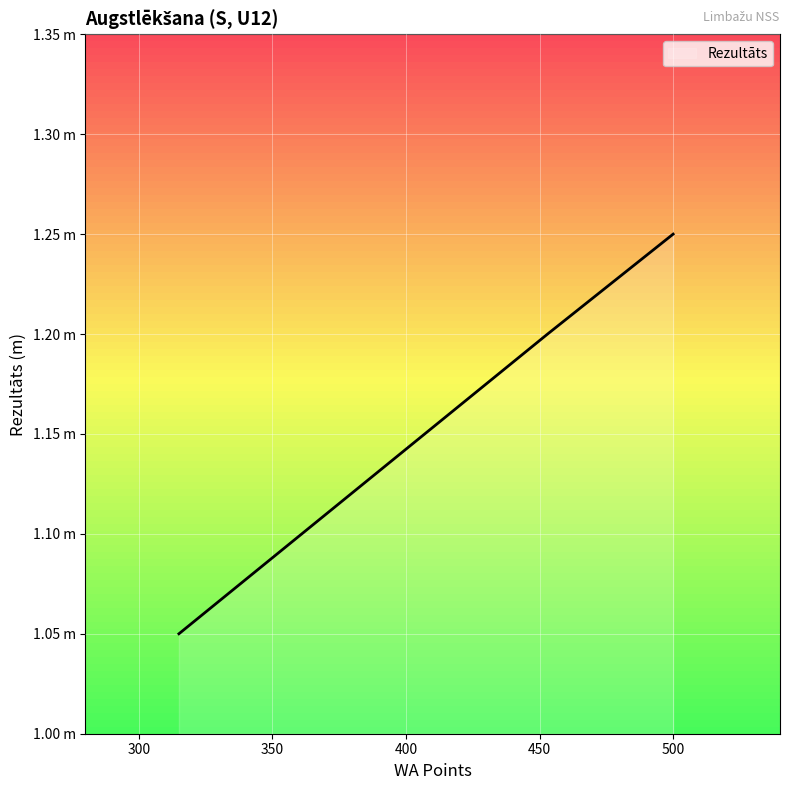

What is the difference between the maximum and minimum values?

0.2